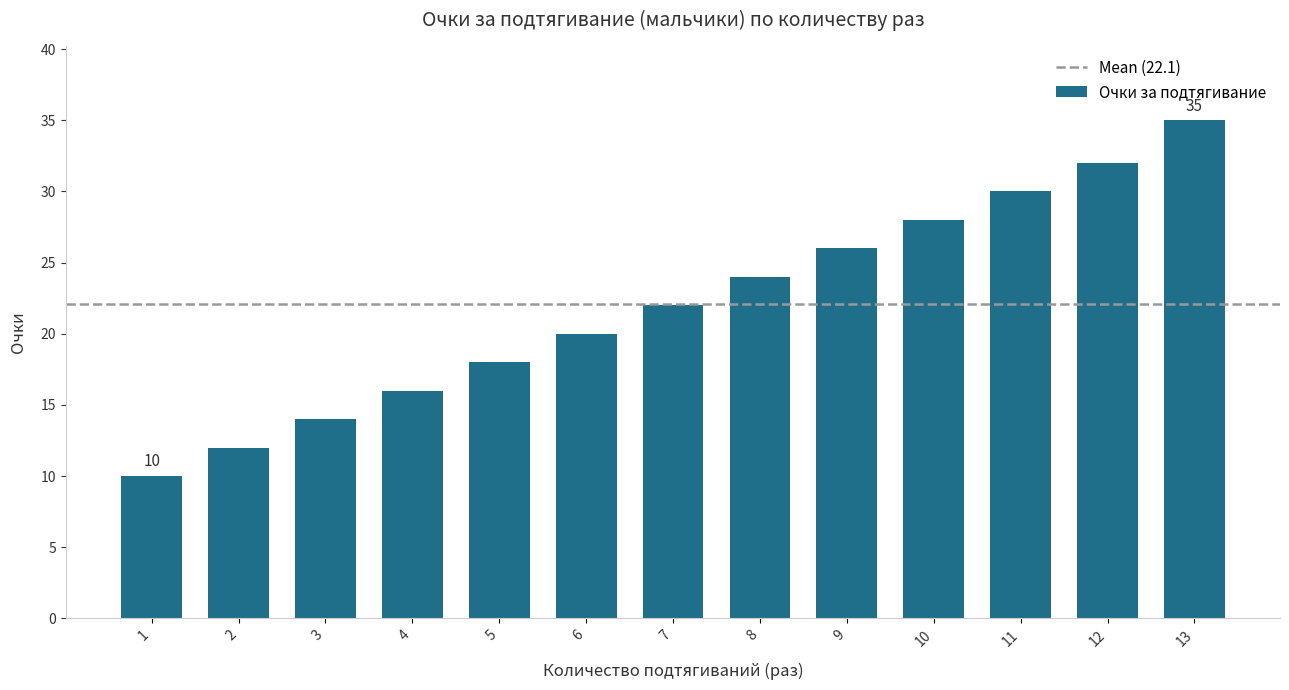

How many series are shown in this chart?

1